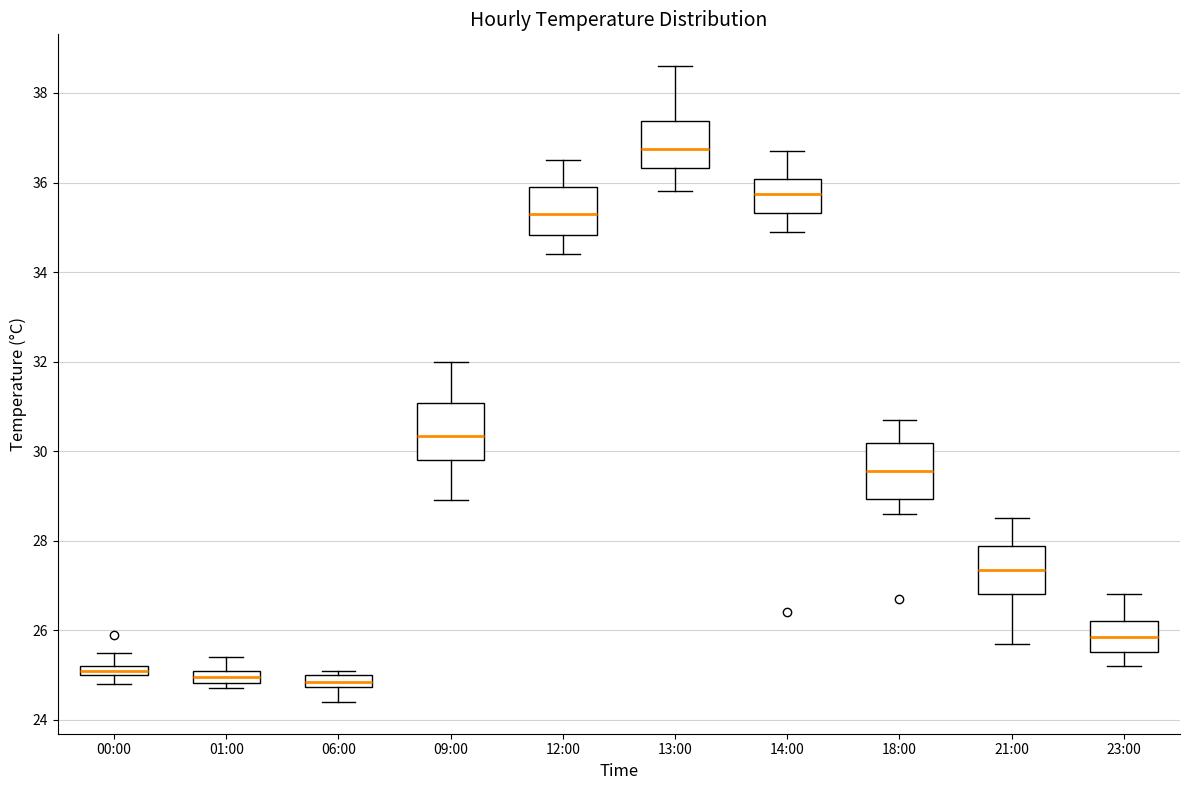

Where is the lower edge of the box for 06:00 on the y-axis? The values are not printed on the chart, so give them approximately, as read against the axis.

24.8